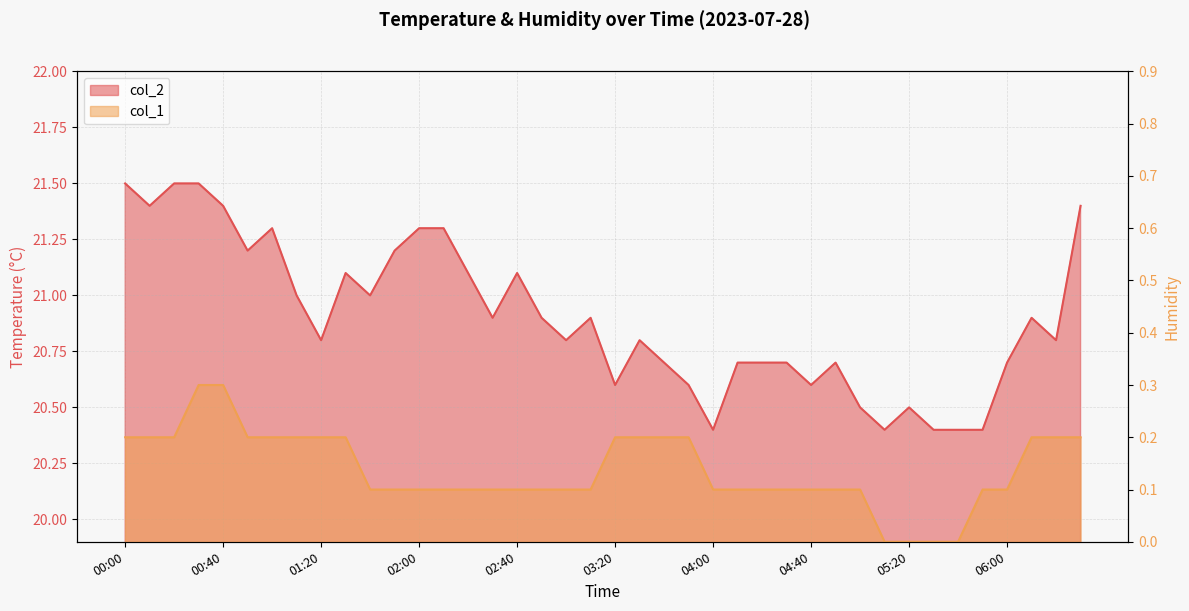

Is the value of col_1 at 06:20 greater than the value of col_2 at 05:10?

No